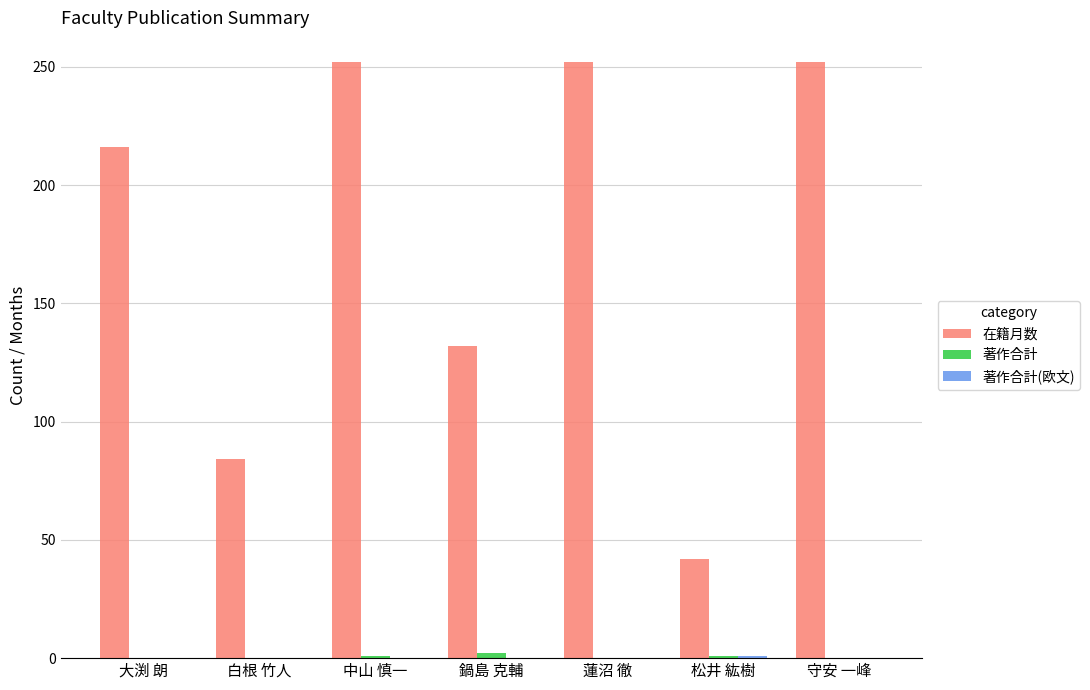

What is the average value of the 在籍月数 series?

176